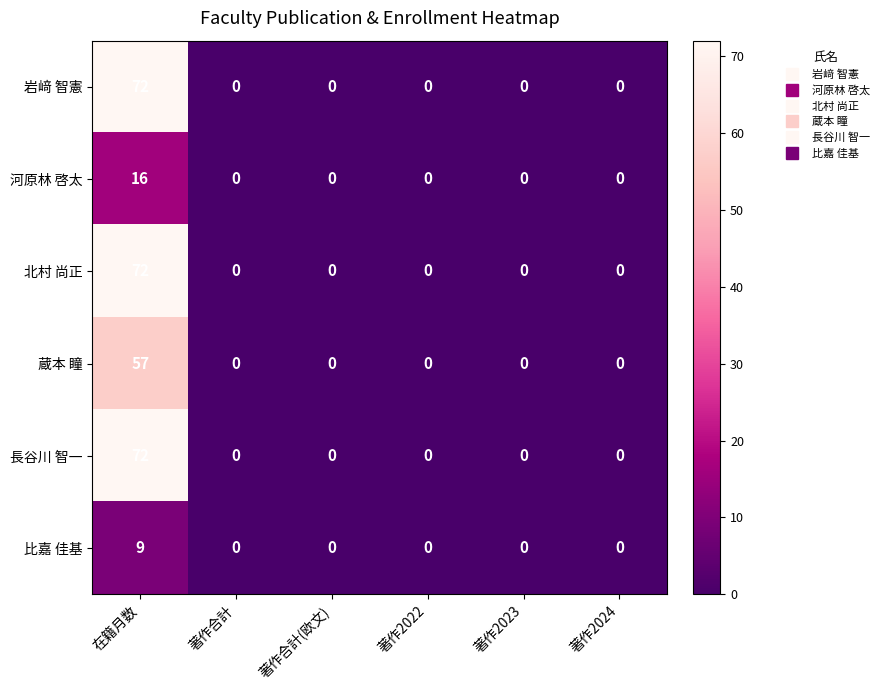

What is the total value across all series at 在籍月数?

298